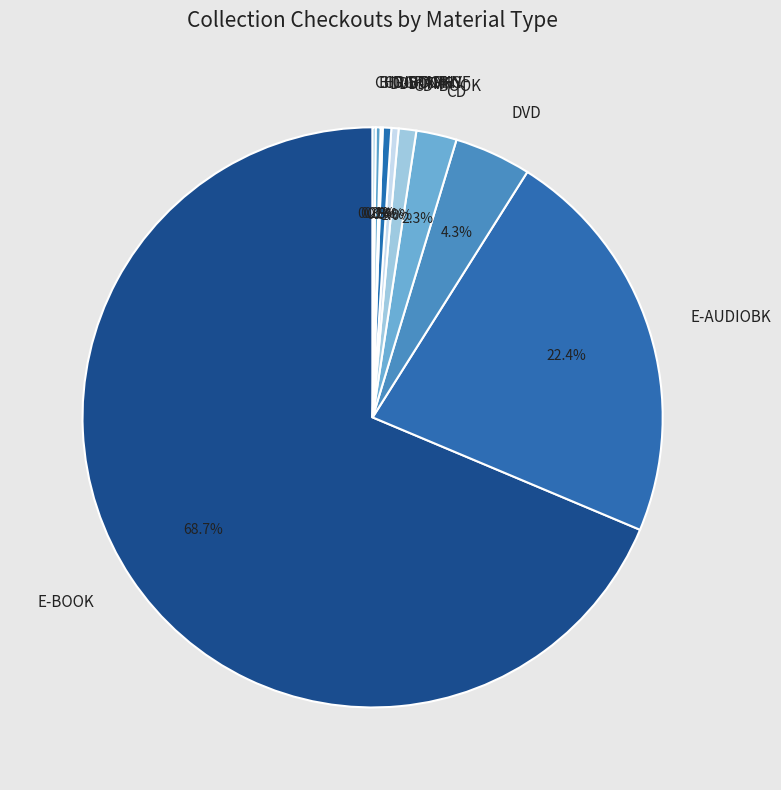

Which category accounts for the majority?

E-BOOK